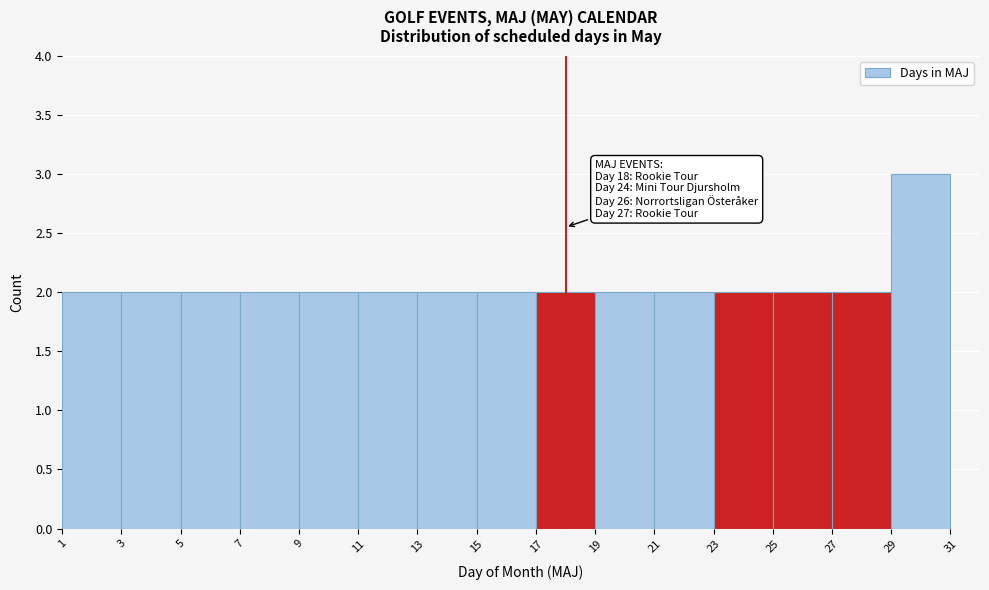

Over which range of the x-axis is the bar tallest?

29 to 31